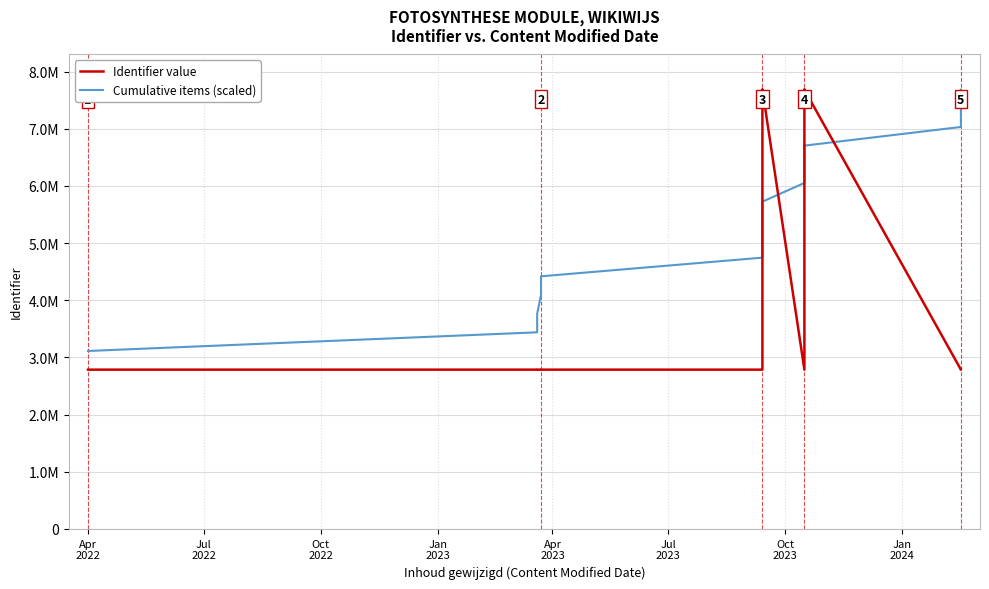

True or false: Identifier value has more than 2 points higher than both neighbors.

False